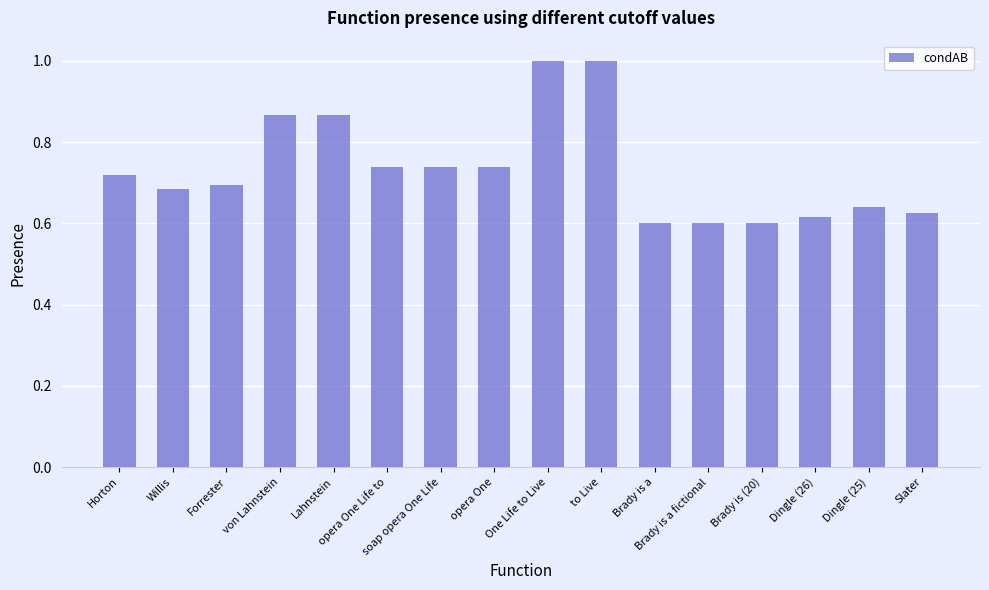

What is the label of the 11th bar from the right?

opera One Life to